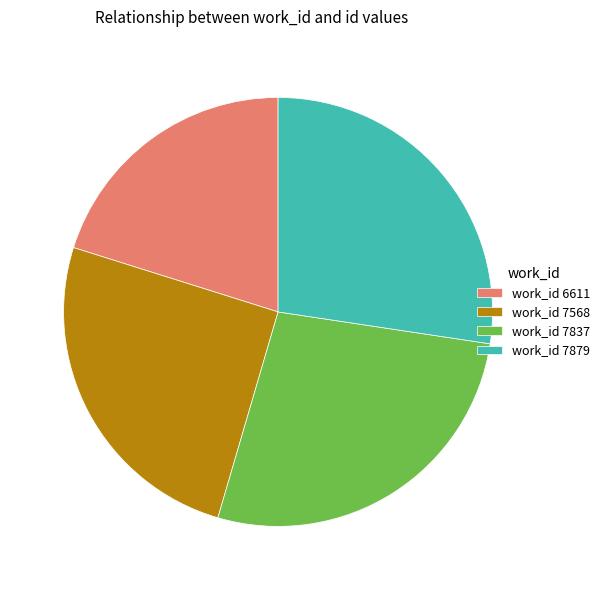

True or false: work_id 7837 accounts for 27% of the total.

True